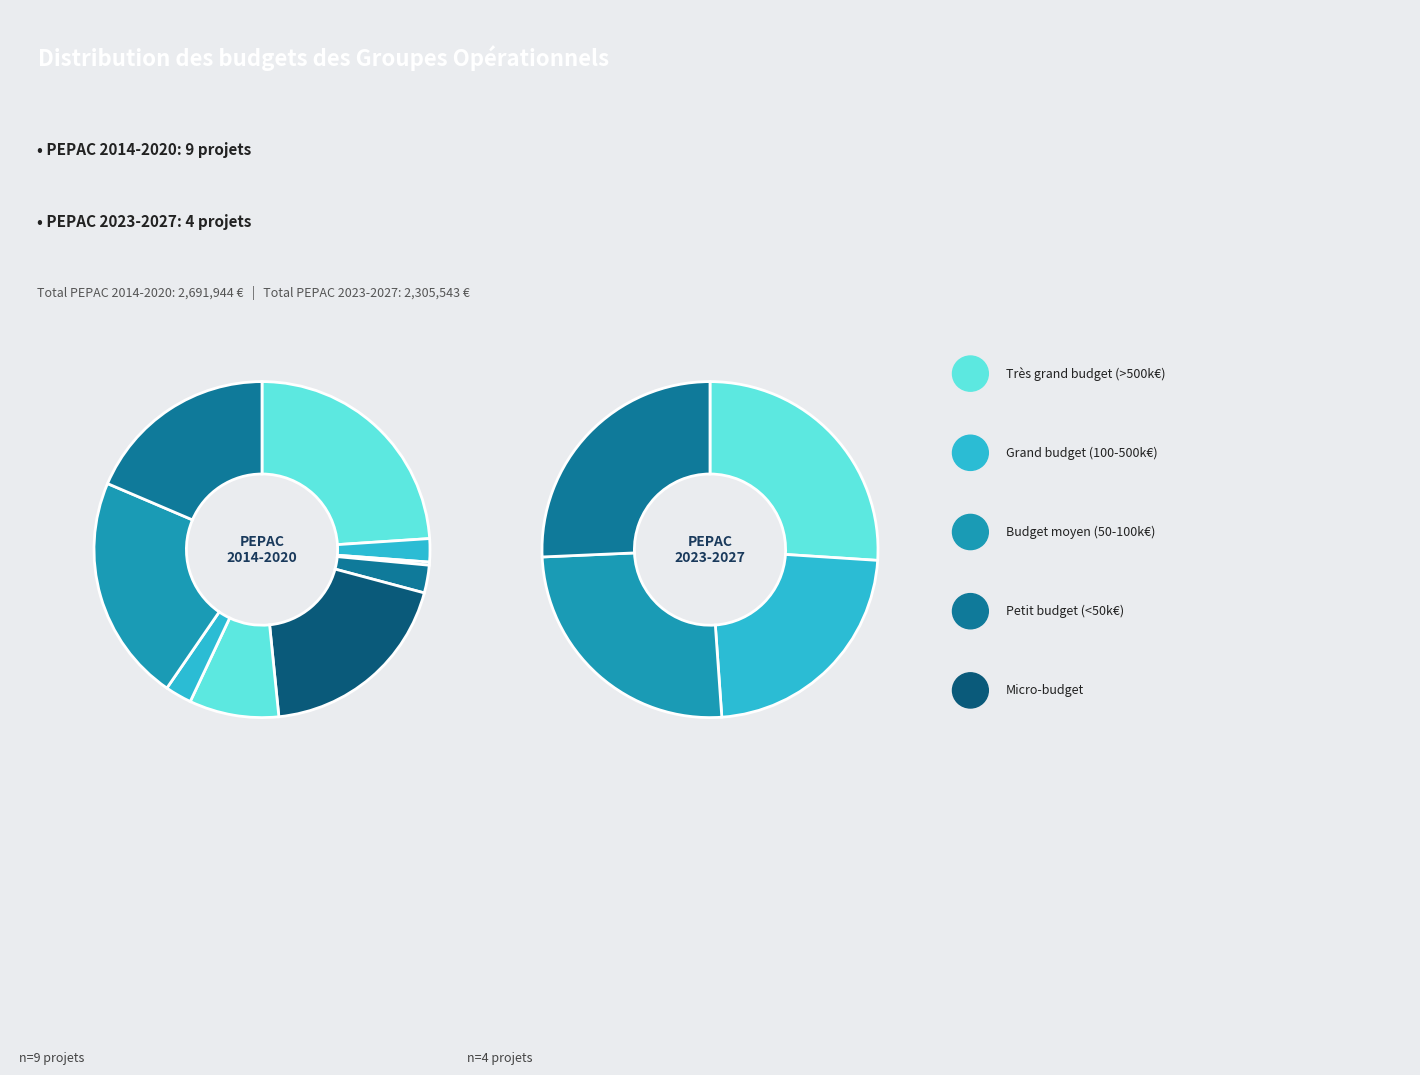

Is there any slice that represents more than half of the pie?

No